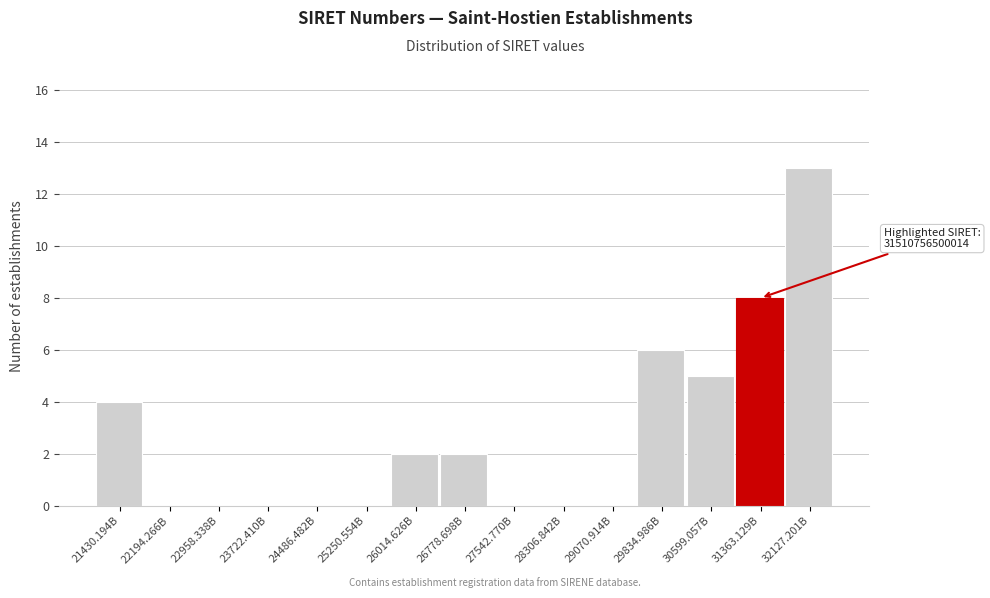

Reading left to right, extract all data points from this chart.

21430.194B=4	22194.266B=0	22958.338B=0	23722.410B=0	24486.482B=0	25250.554B=0	26014.626B=2	26778.698B=2	27542.770B=0	28306.842B=0	29070.914B=0	29834.986B=6	30599.057B=5	31363.129B=8	32127.201B=13